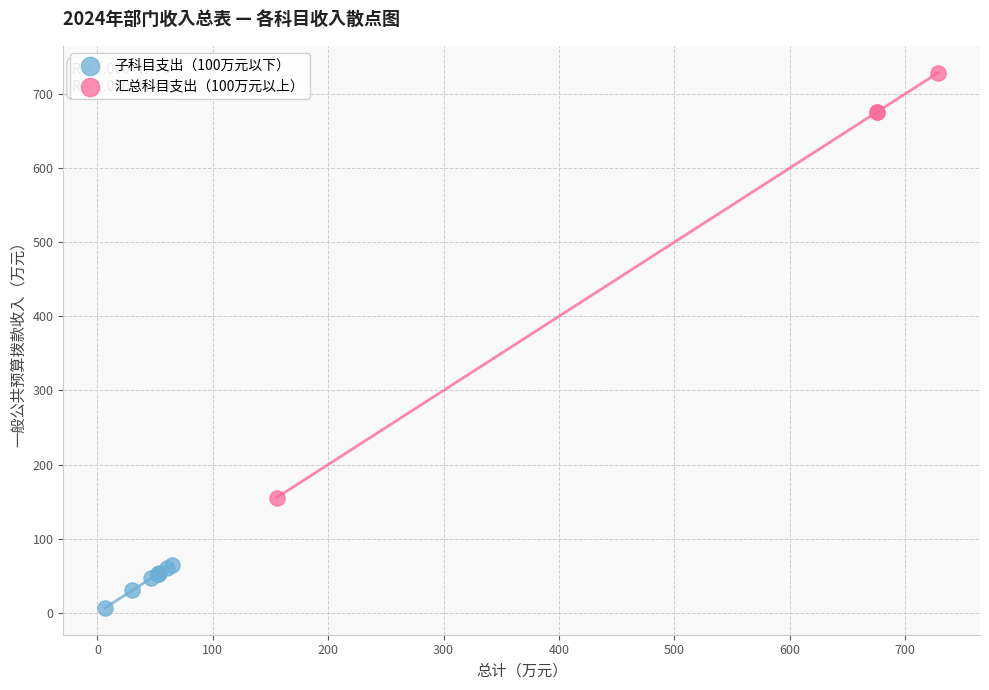

Which series has the largest Y range (max minus min)?

汇总科目支出（100万元以上）